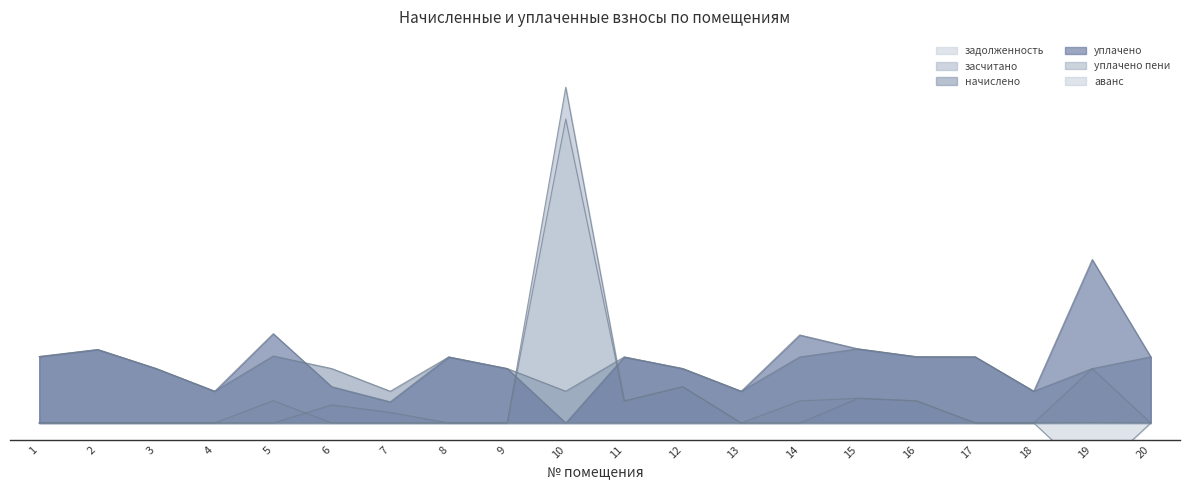

How many interior local peaks does the задолженность series have?

5